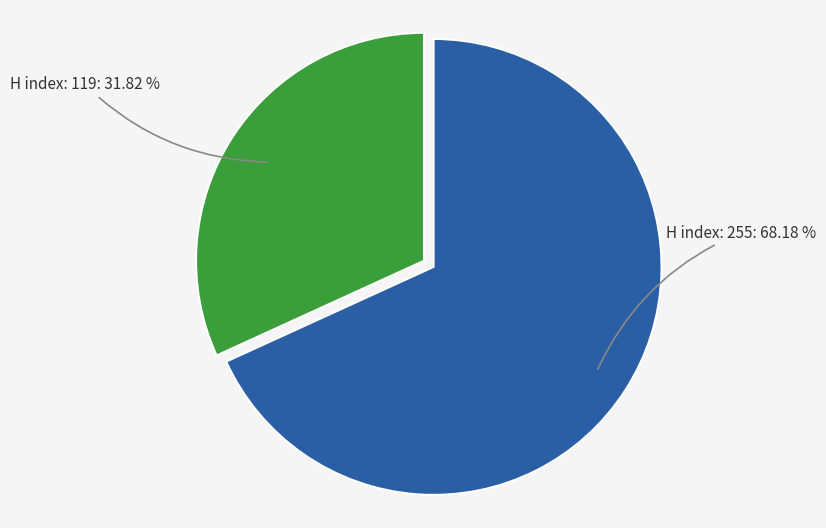

Between H index: 119 and H index: 255, which is larger?

H index: 255